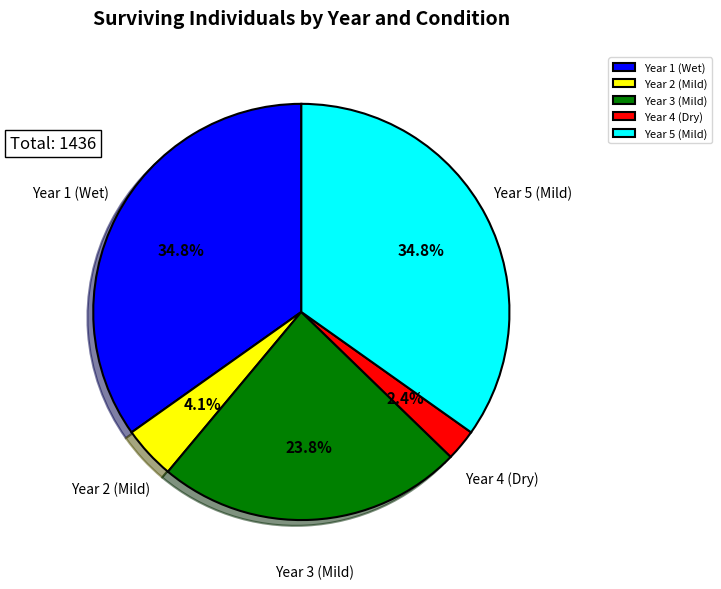

To the nearest percent, what is the difference between the largest and smallest slice percentages?

32%